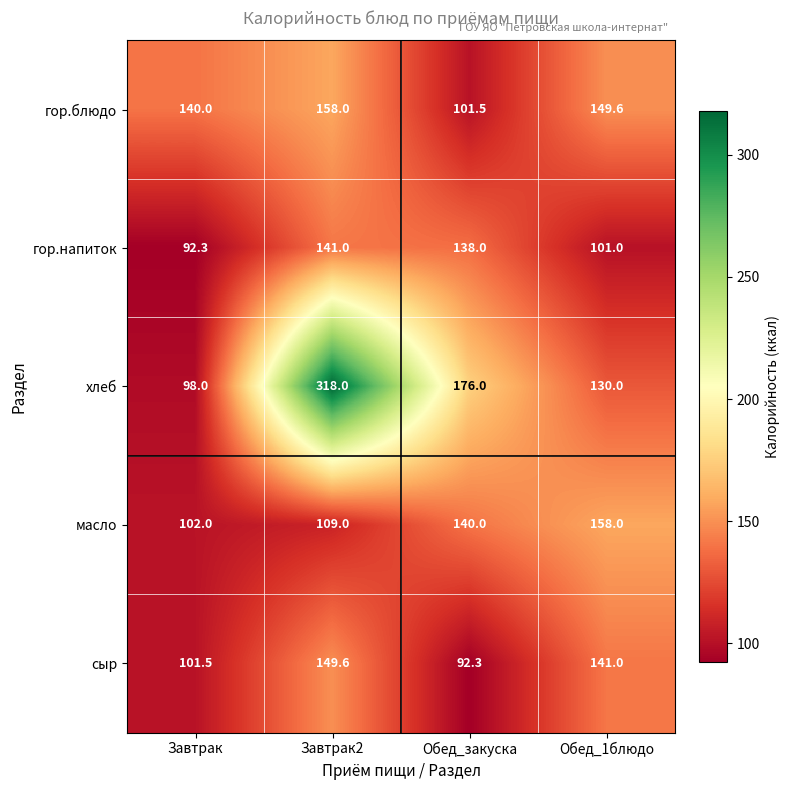

Which series has the largest range (max minus min)?

хлеб